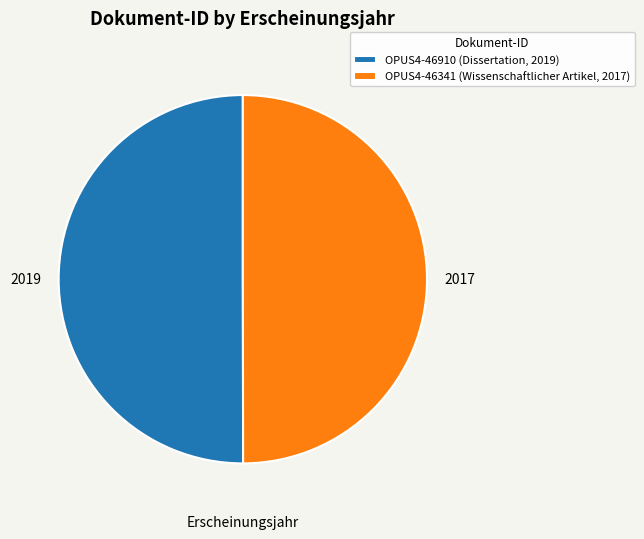

Approximately how many times larger is the value at OPUS4-46910 (Dissertation, 2019) compared to OPUS4-46341 (Wissenschaftlicher Artikel, 2017)?

1.0